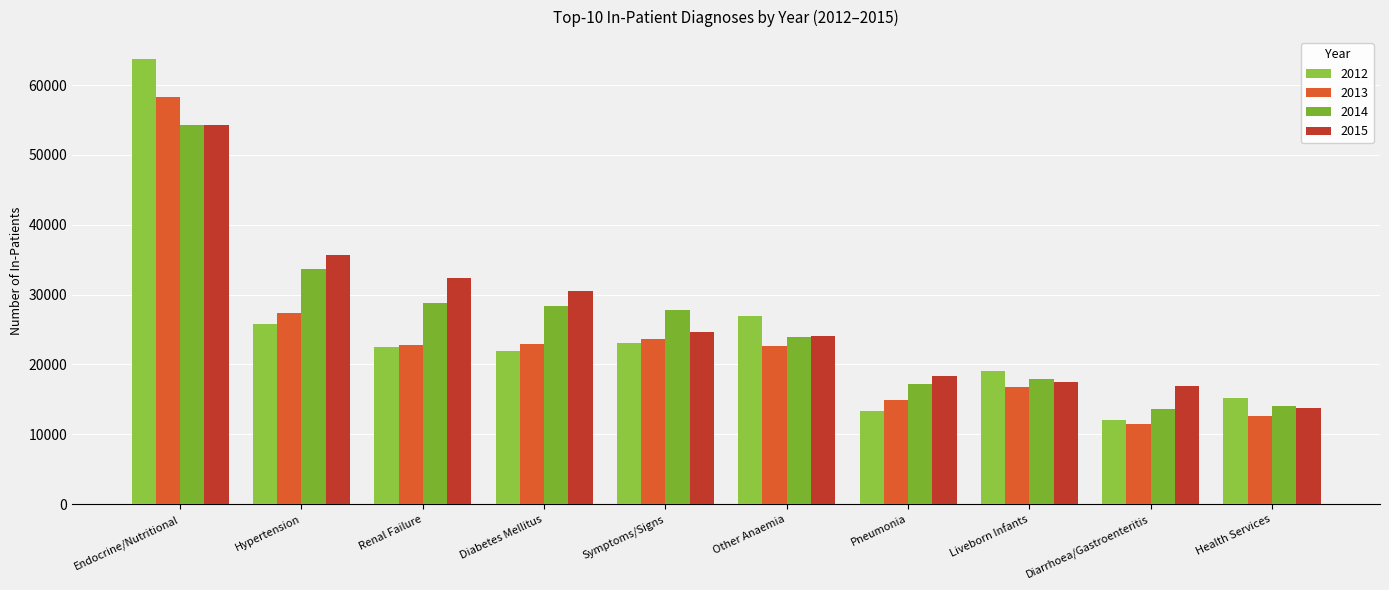

At which label is 2012 closest to 37848?

Other Anaemia